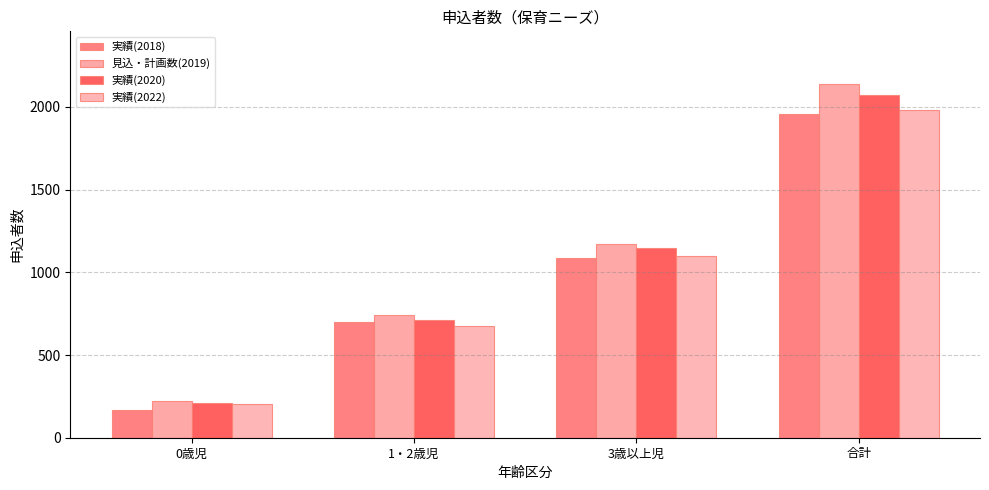

Count the number of data series in this chart.

4